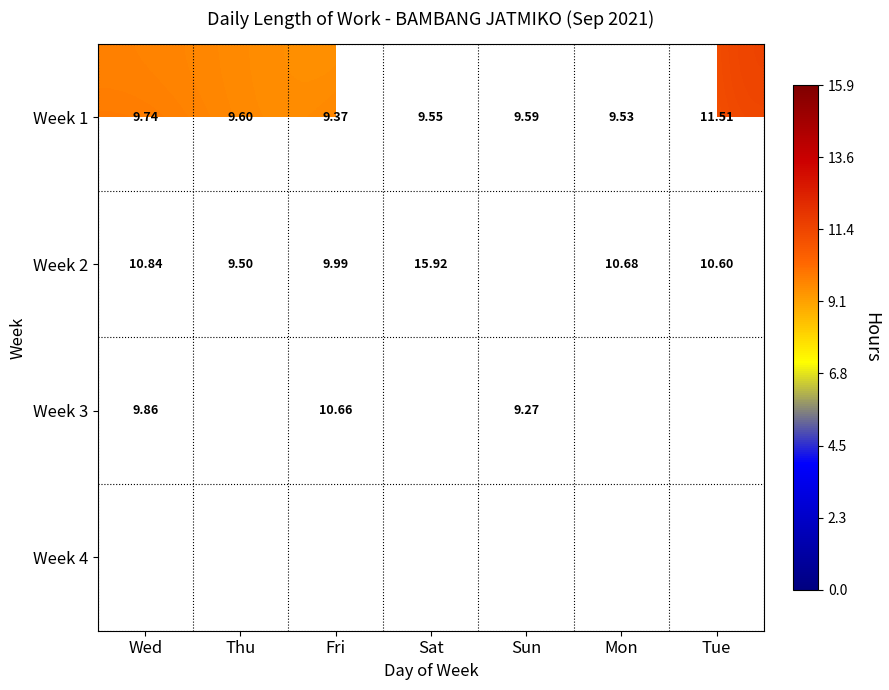

At which label does Week 1 reach its minimum?

Fri